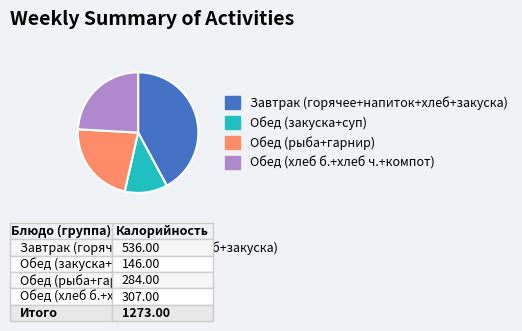

Which category has the smallest portion of the pie?

Обед (закуска+суп)